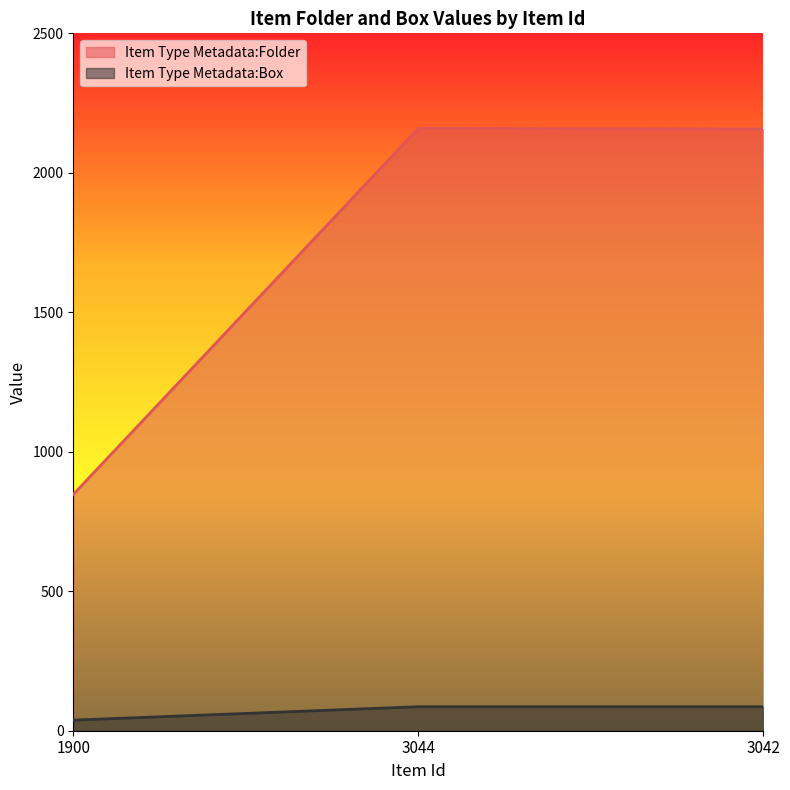

What is the label of the 1st point from the left?

1900